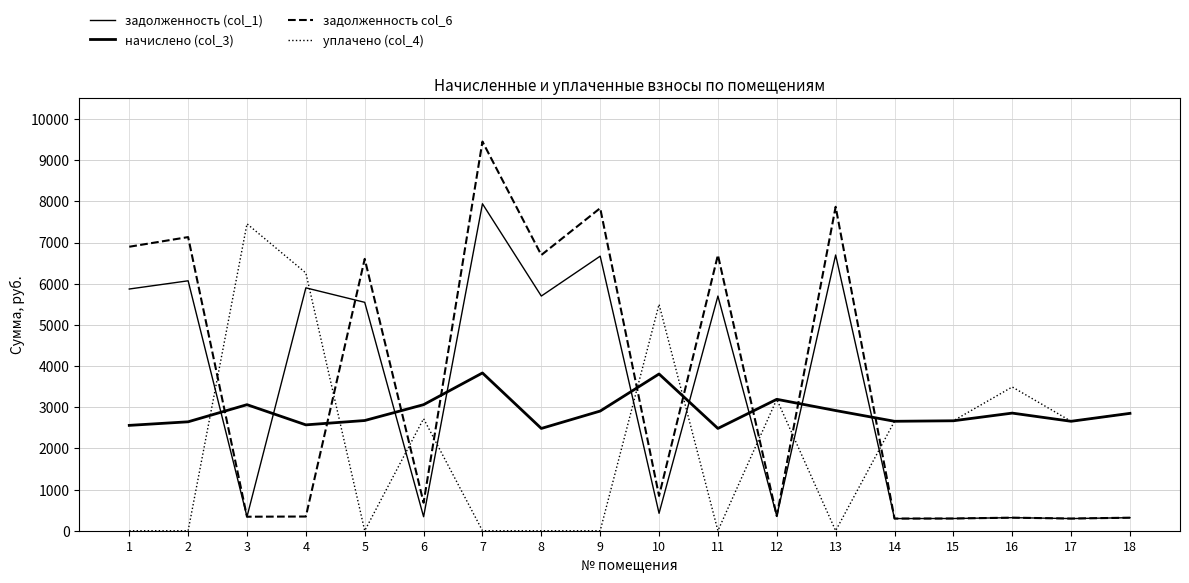

How many lines are shown in the chart?

4